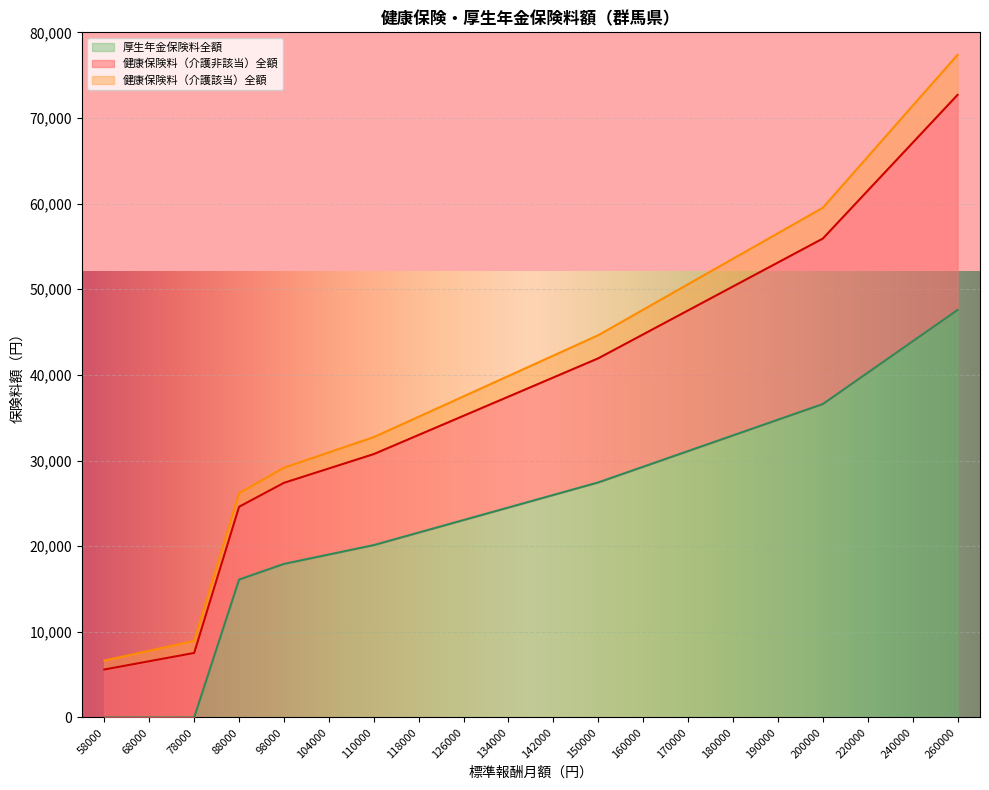

True or false: 健康保険料（介護非該当）全額 and 厚生年金保険料全額 intersect in this chart.

False